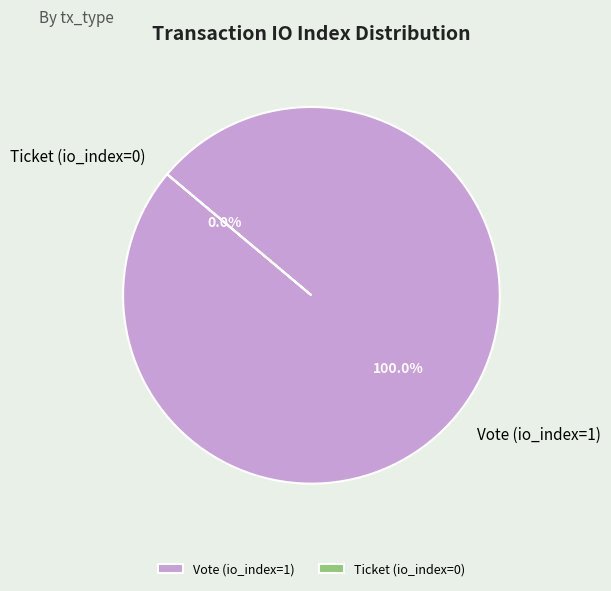

To the nearest percent, what portion does Vote (io_index=1) represent?

100%